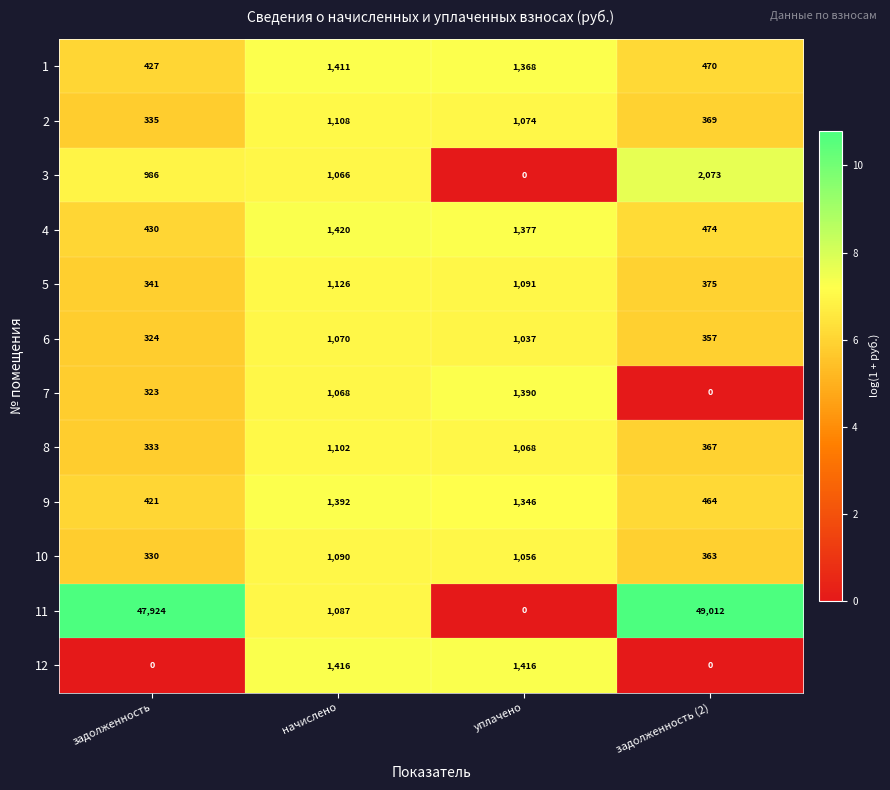

At which label does 1 first exceed 1368?

начислено